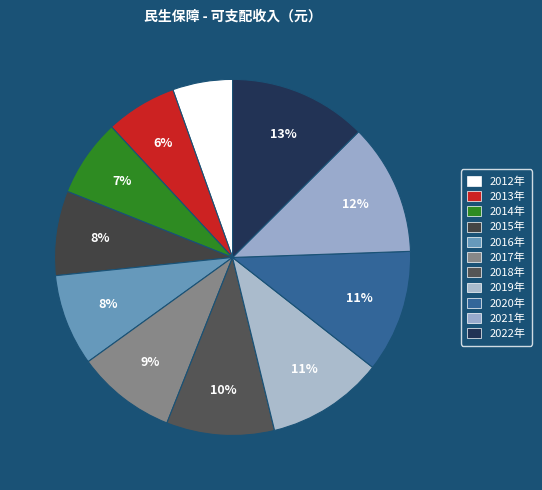

To the nearest percent, what is the difference between the 2017年 and 2019年 slice percentages?

2%